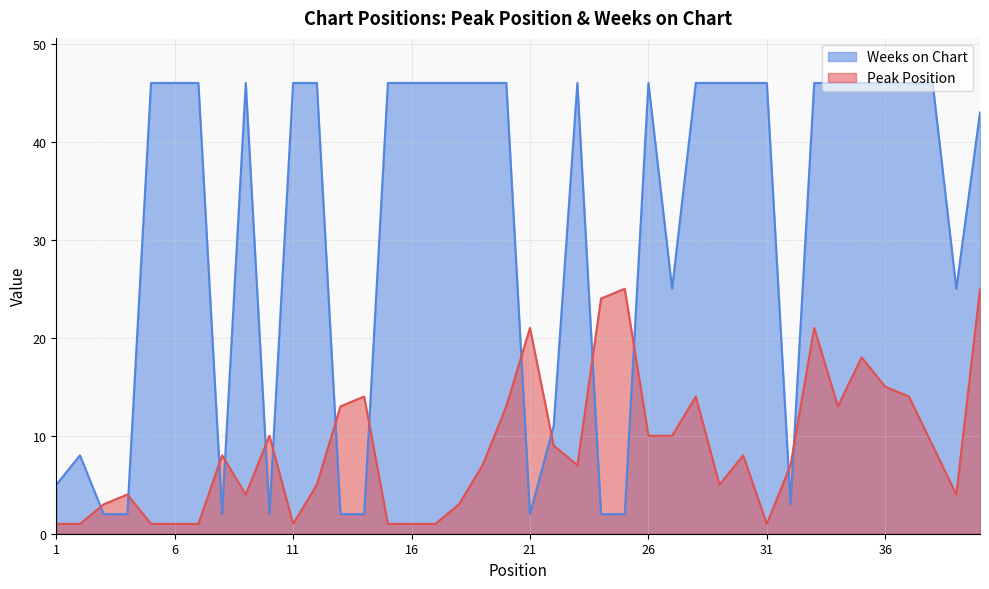

How many data points in Weeks on Chart are less than 46?

16